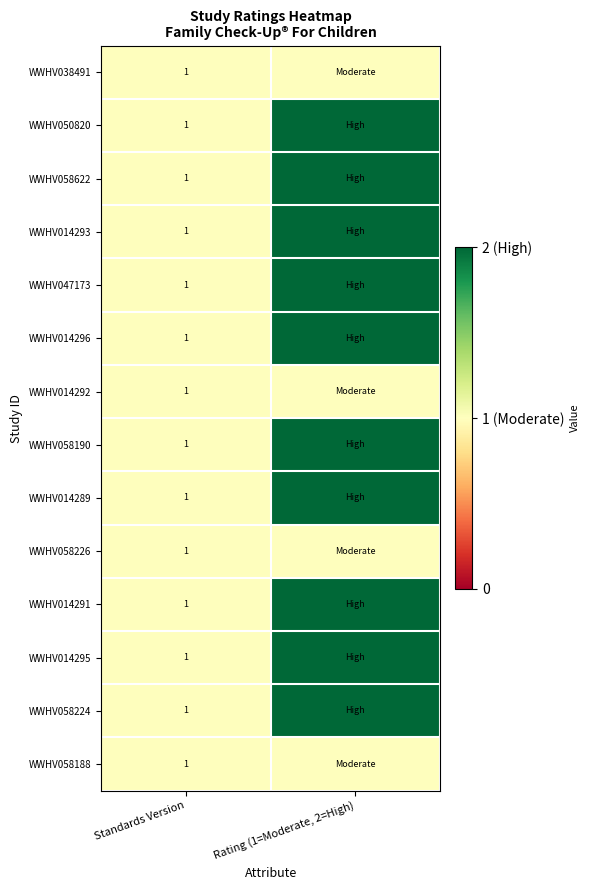

True or false: WWHV014289 has a value of 1 at Standards Version.

True